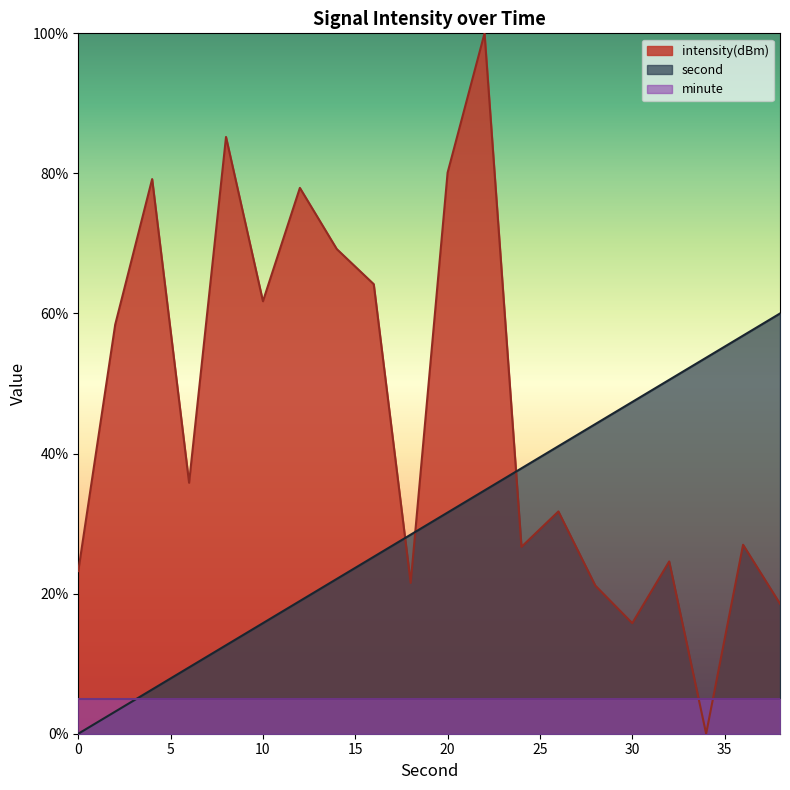

At which category does intensity(dBm) reach its first local valley?

6